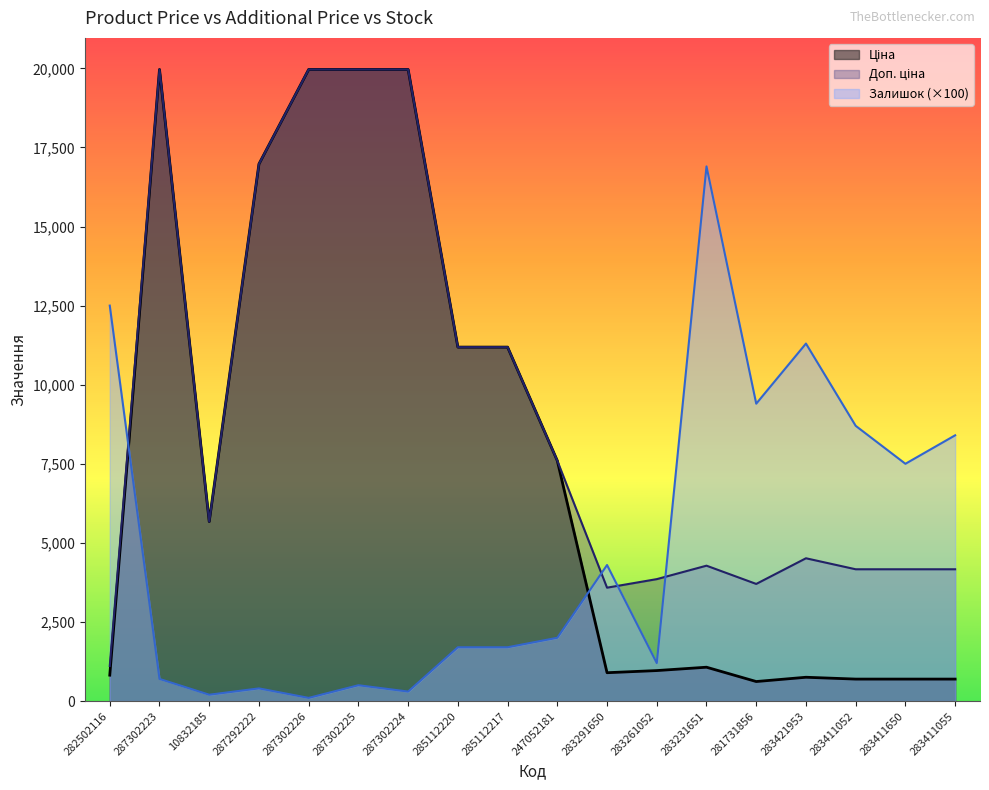

Is it true that Залишок equals 2000.0 at 247052181?

True